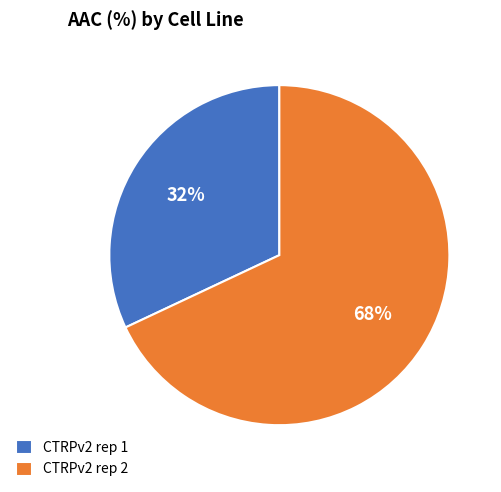

Does CTRPv2 rep 1 represent more than half of the total?

No